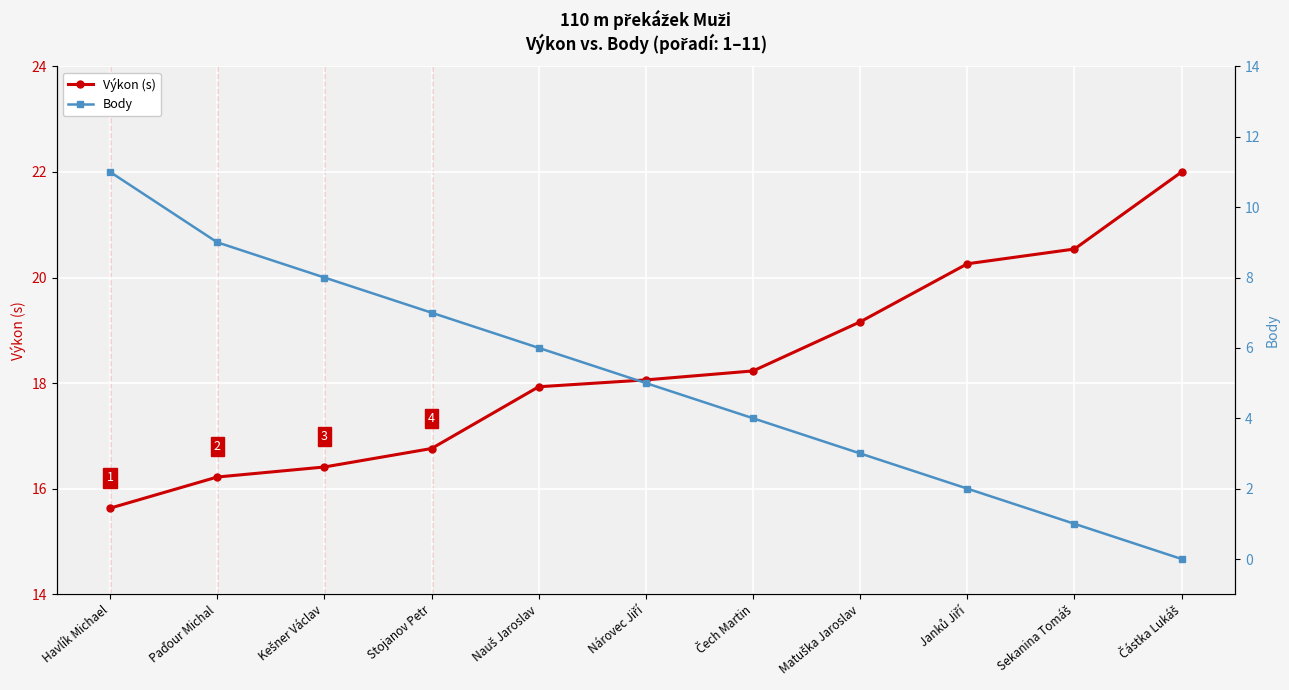

Read the Body value at Kešner Václav.

8.0